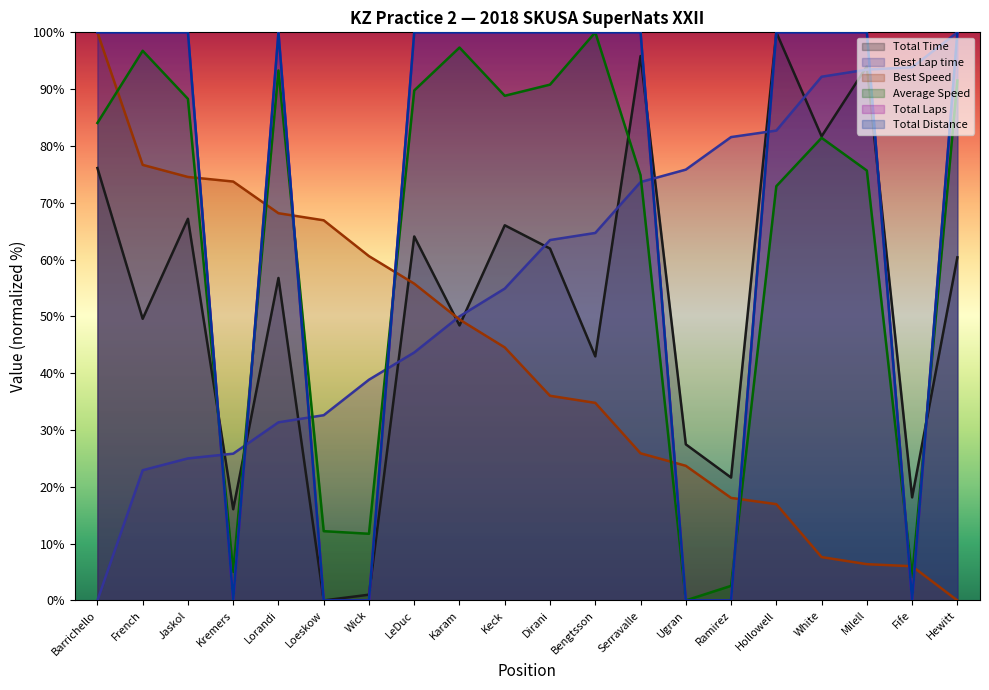

What is the difference between the highest and lowest values at Hollowell?

83.1